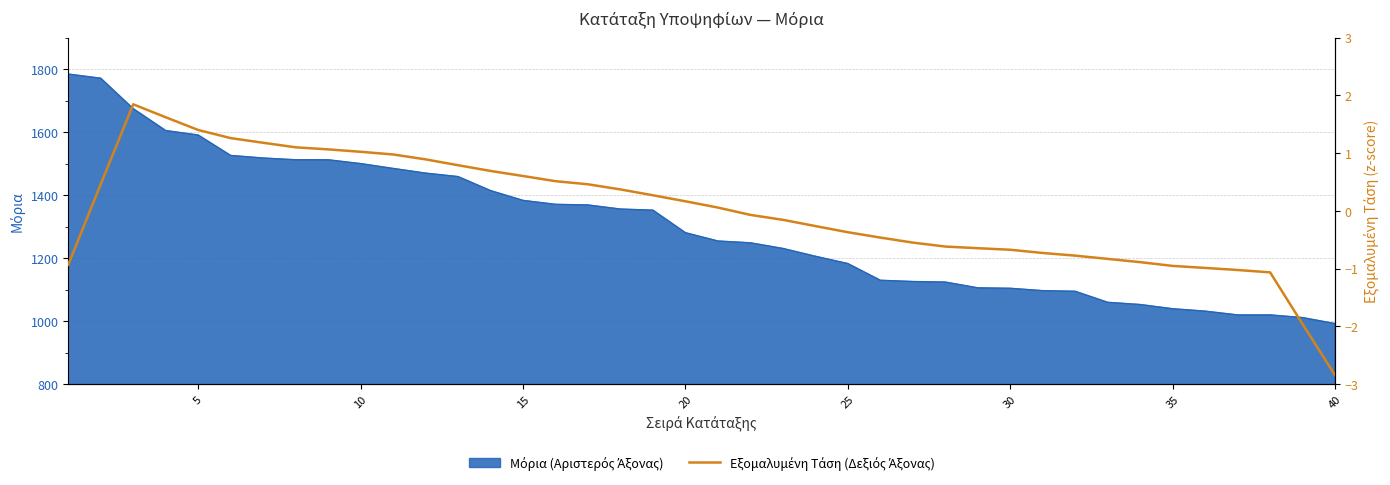

How many values are below zero?

20